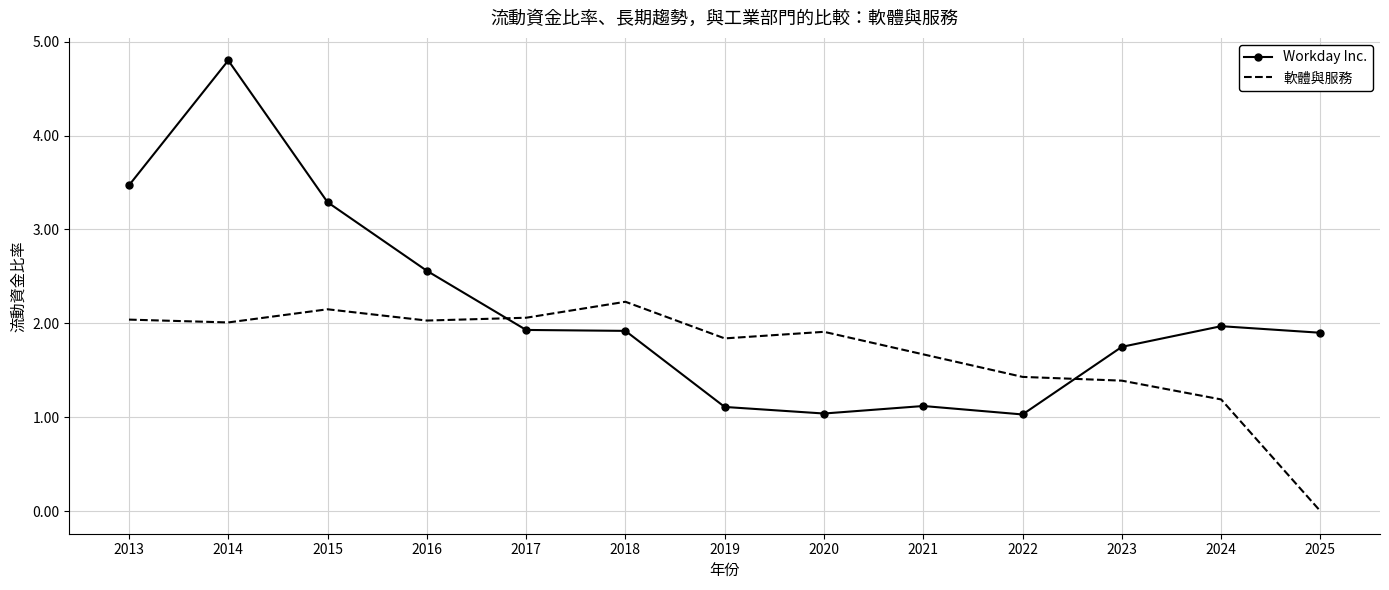

The Workday Inc. series shows 3.5 at 2017. True or false?

False